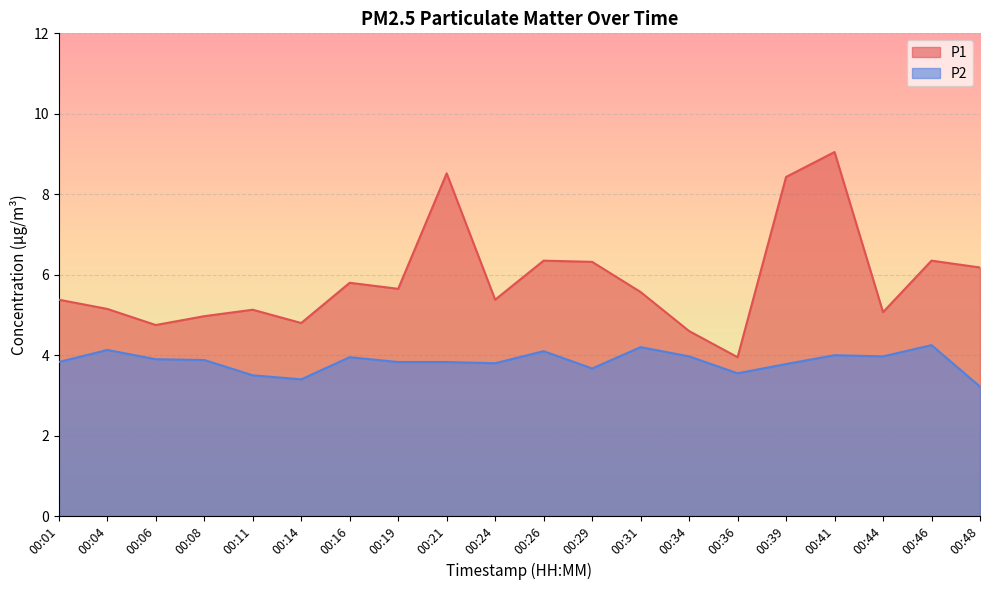

What is the value of the P1 point at the 19th from the left?

6.3